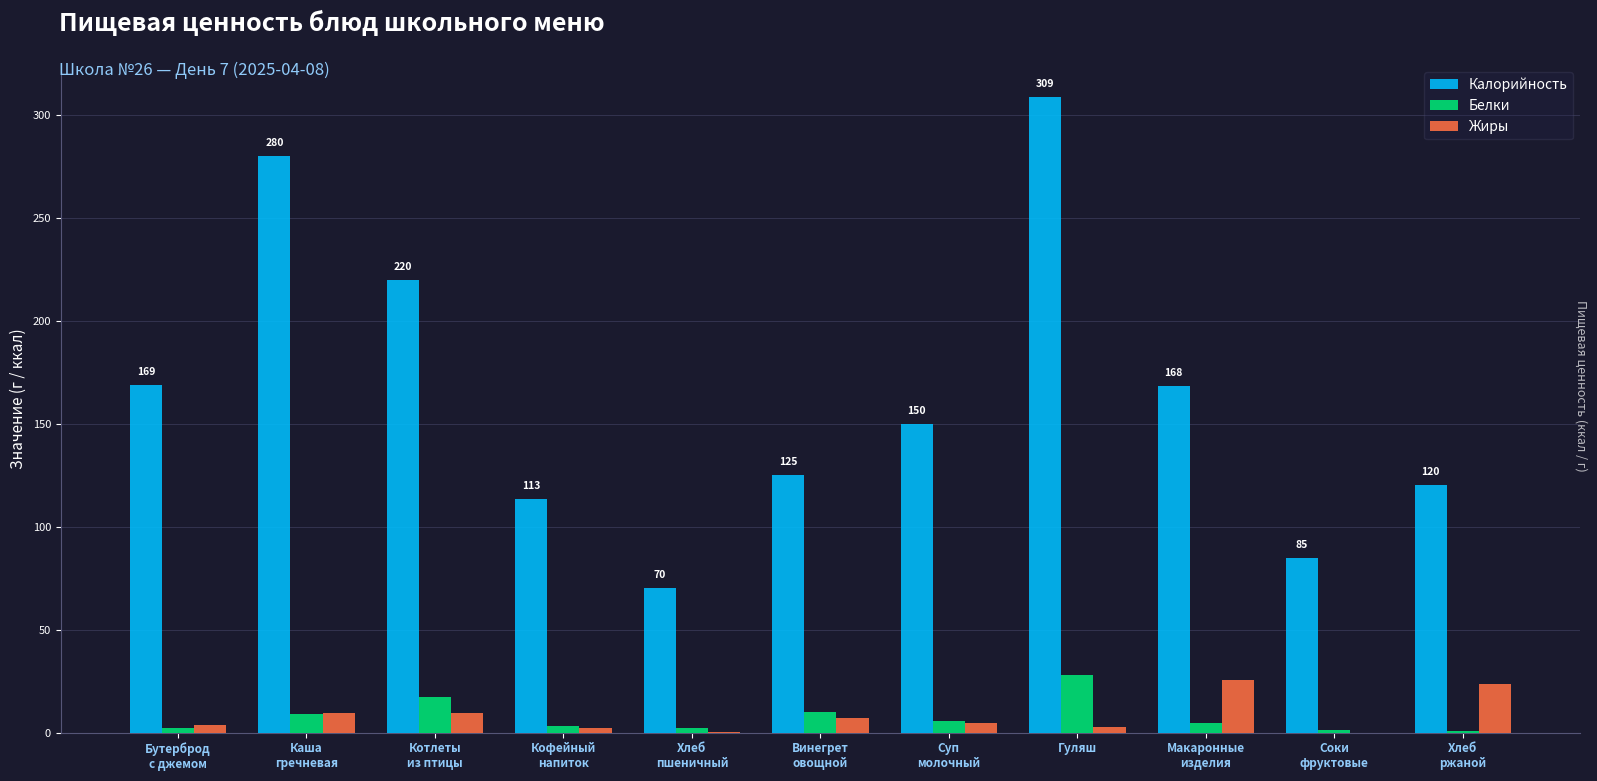

The Калорийность series shows 309.0 at Гуляш. True or false?

True